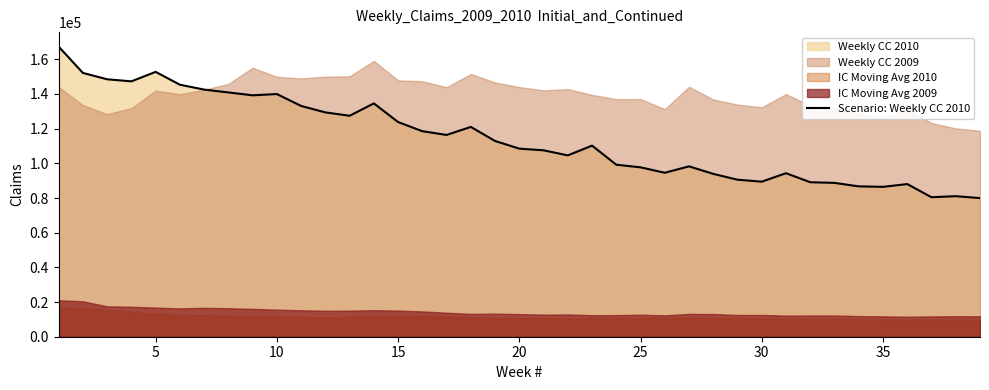

What is the minimum value for Scenario: Weekly CC 2010?

79950